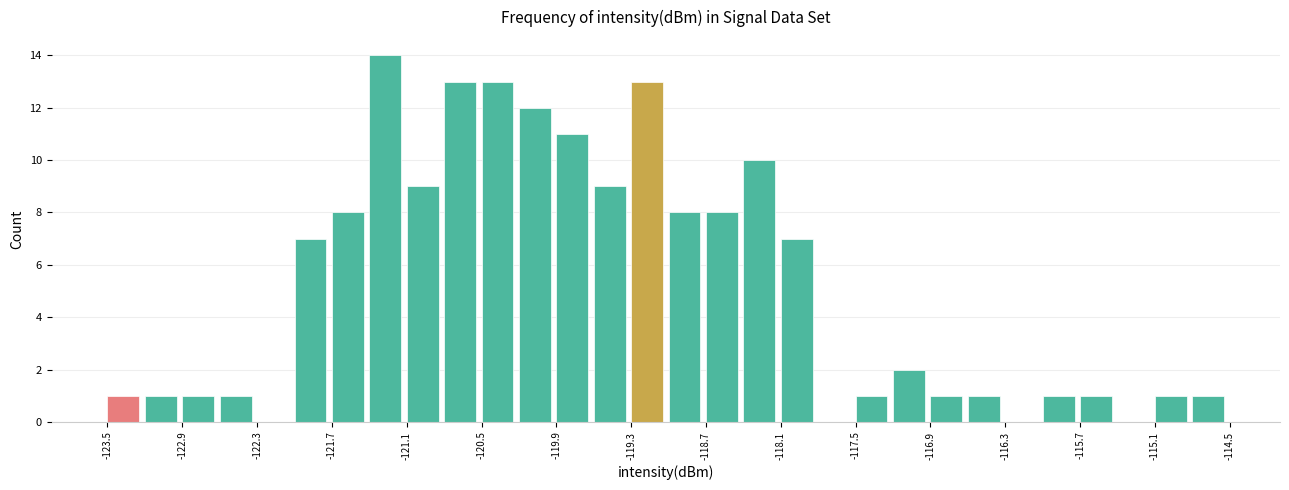

Read against the x-axis, roughly where is the centre of the tallest bar?

-121.3